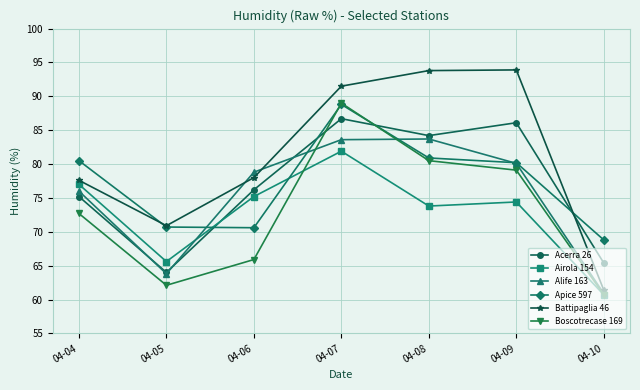

Read the Battipaglia 46 value at 04-08.

93.8